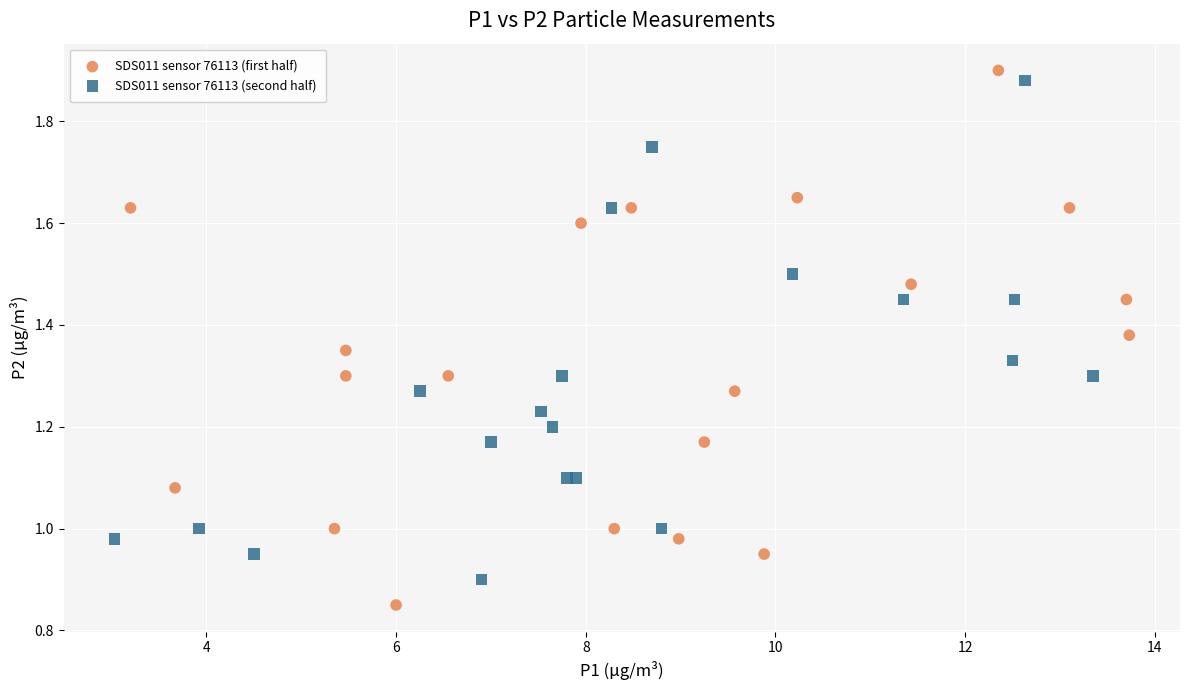

Which series has the largest Y range (max minus min)?

SDS011 sensor 76113 (first half)